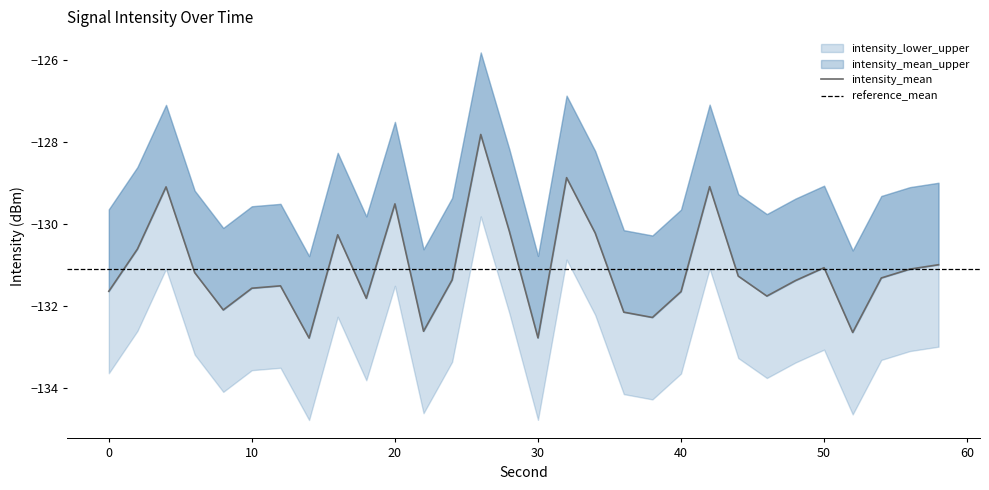

Reading right to left, transcribe all the data shown in this chart.

intensity_mean: -131.0	-131.1	-131.3	-132.7	-131.1	-131.4	-131.8	-131.3	-129.1	-131.7	-132.3	-132.2	-130.2	-128.9	-132.8	-130.2	-127.8	-131.4	-132.6	-129.5	-131.8	-130.3	-132.8	-131.5	-131.6	-132.1	-131.2	-129.1	-130.6	-131.6
intensity_upper: -129.0	-129.1	-129.3	-130.7	-129.1	-129.4	-129.8	-129.3	-127.1	-129.7	-130.3	-130.2	-128.2	-126.9	-130.8	-128.2	-125.8	-129.4	-130.6	-127.5	-129.8	-128.3	-130.8	-129.5	-129.6	-130.1	-129.2	-127.1	-128.6	-129.6
intensity_lower: -133.0	-133.1	-133.3	-134.7	-133.1	-133.4	-133.8	-133.3	-131.1	-133.7	-134.3	-134.2	-132.2	-130.9	-134.8	-132.2	-129.8	-133.4	-134.6	-131.5	-133.8	-132.3	-134.8	-133.5	-133.6	-134.1	-133.2	-131.1	-132.6	-133.6